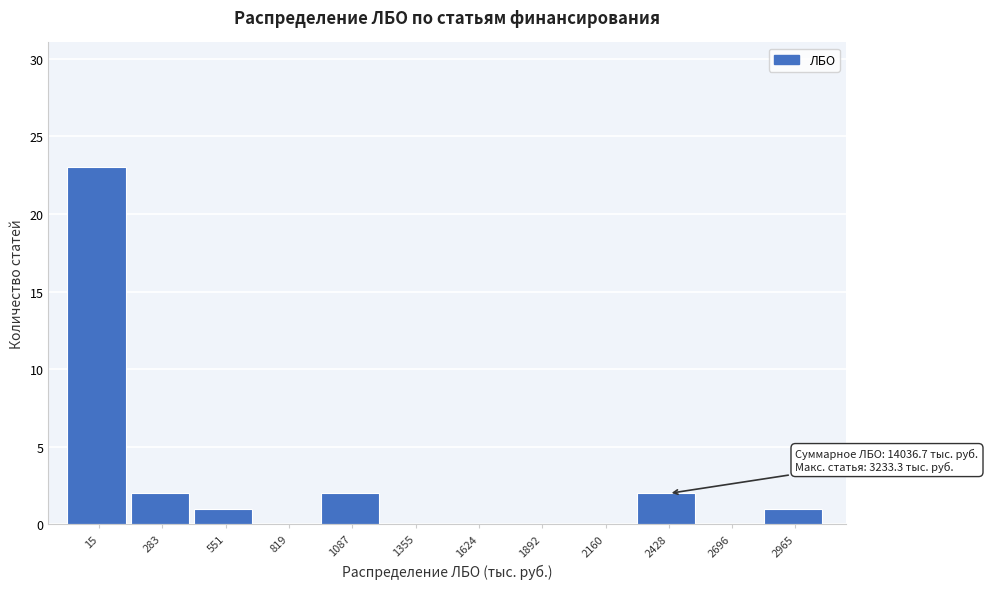

Reading right to left, list all the values displayed in this chart.

2965=1	2696=0	2428=2	2160=0	1892=0	1624=0	1355=0	1087=2	819=0	551=1	283=2	15=23